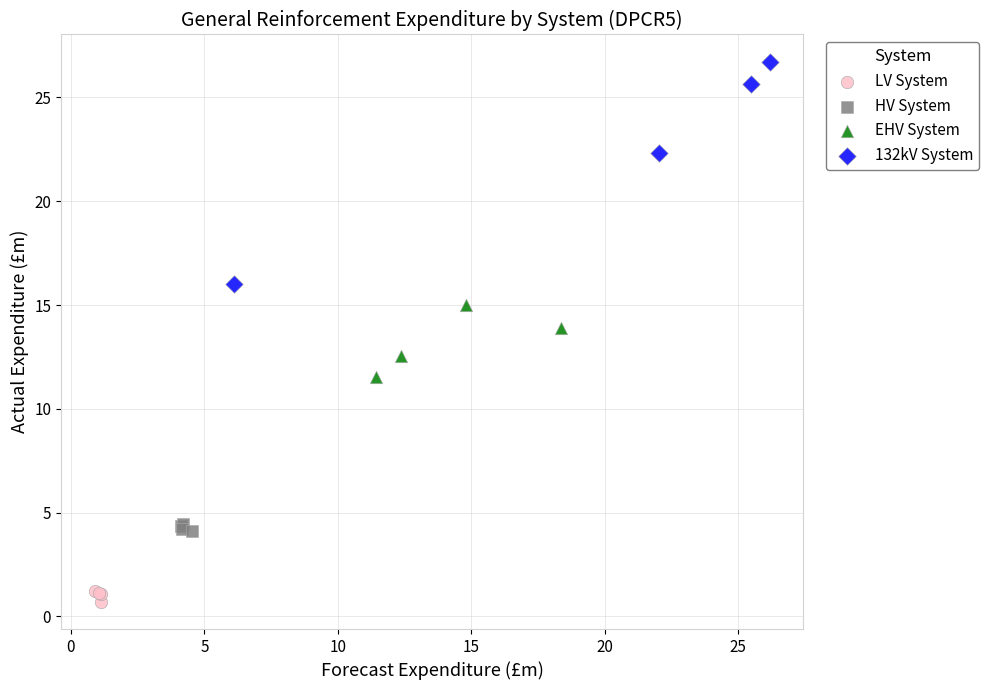

Which series reaches the minimum Y coordinate?

LV System